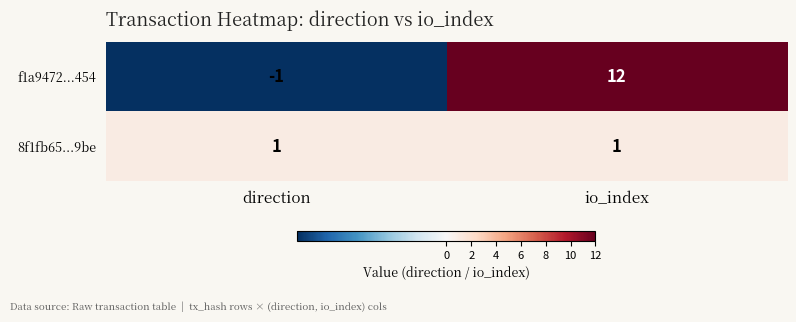

How many series are shown in this chart?

2